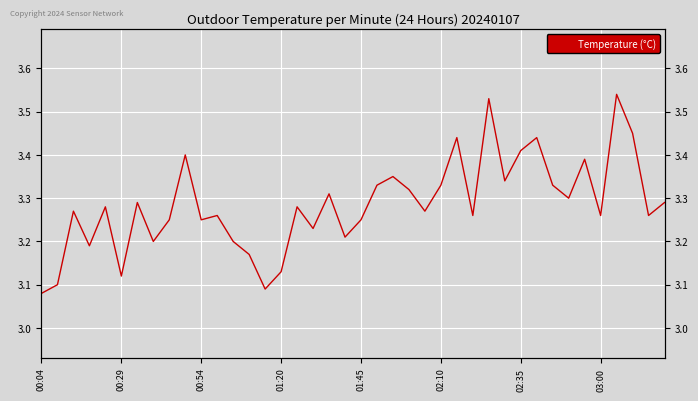

Approximately how many times larger is the value at 23 compared to 27?

1.0